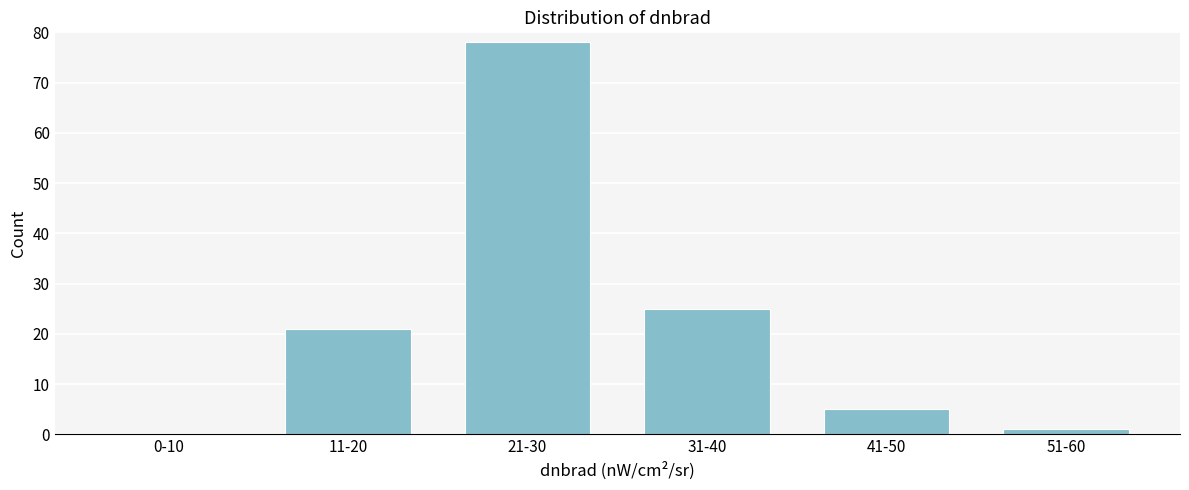

Reading left to right, transcribe all the data shown in this chart.

0-10=0	11-20=21	21-30=78	31-40=25	41-50=5	51-60=1